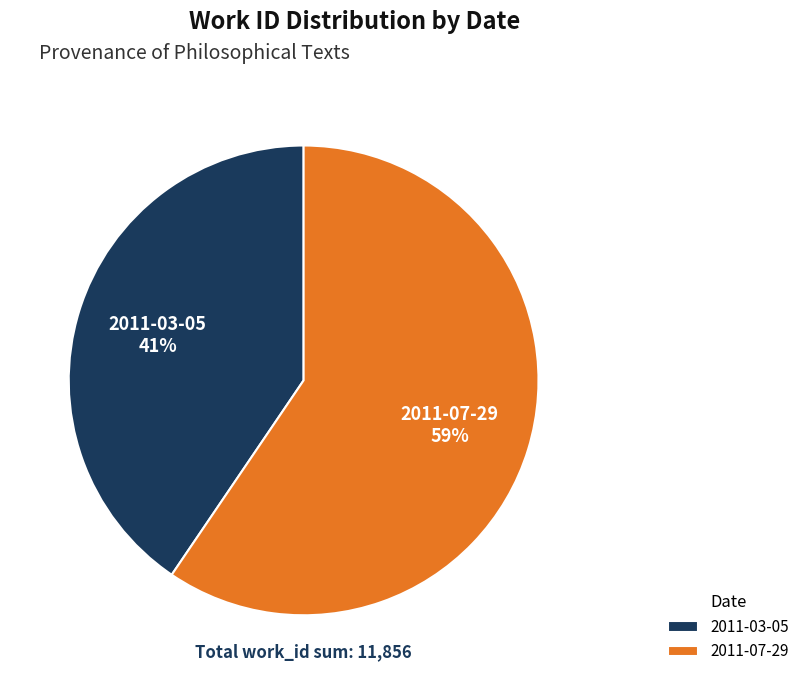

True or false: 2011-03-05 accounts for 41% of the total.

True